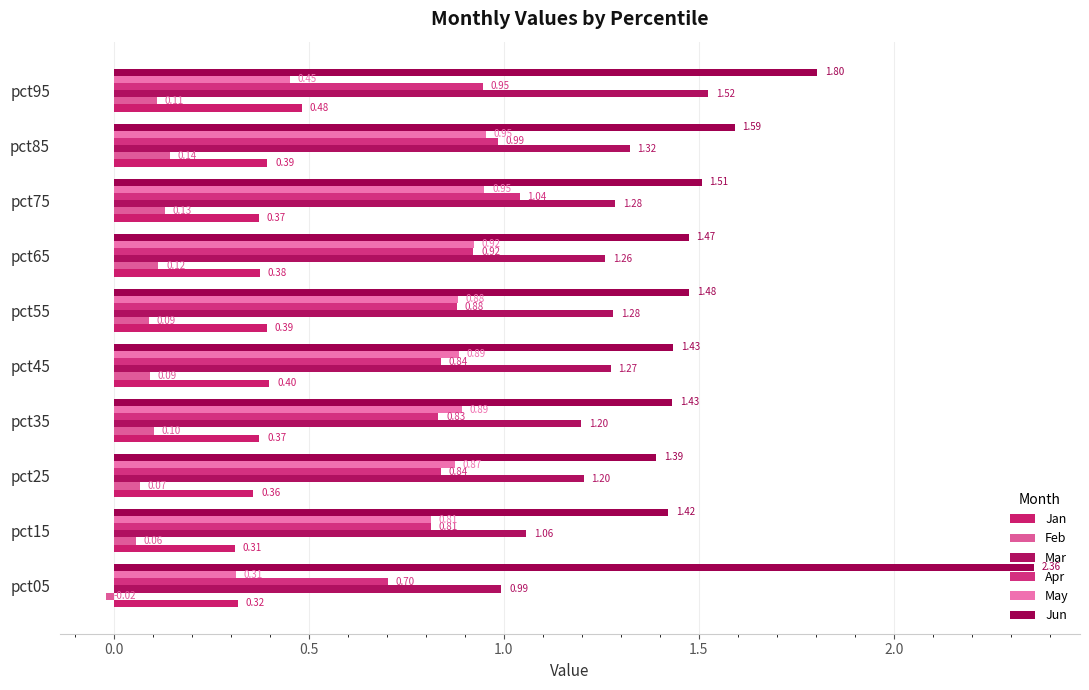

At which category does the chart reach its minimum across all series?

pct05